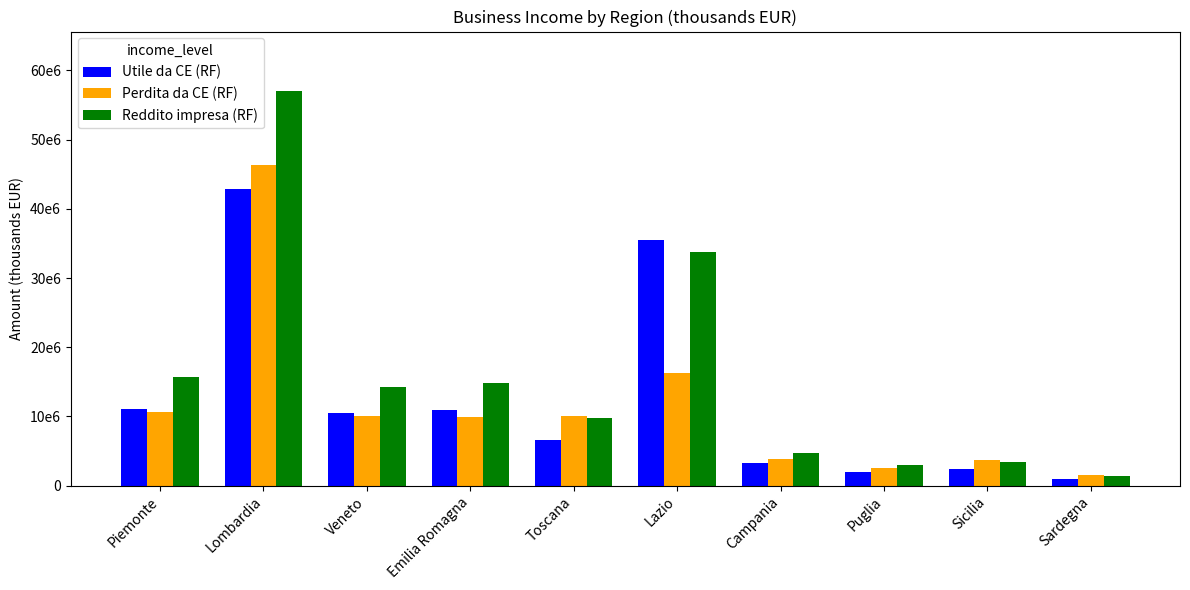

At which label does Reddito impresa (RF) reach its peak?

Lombardia